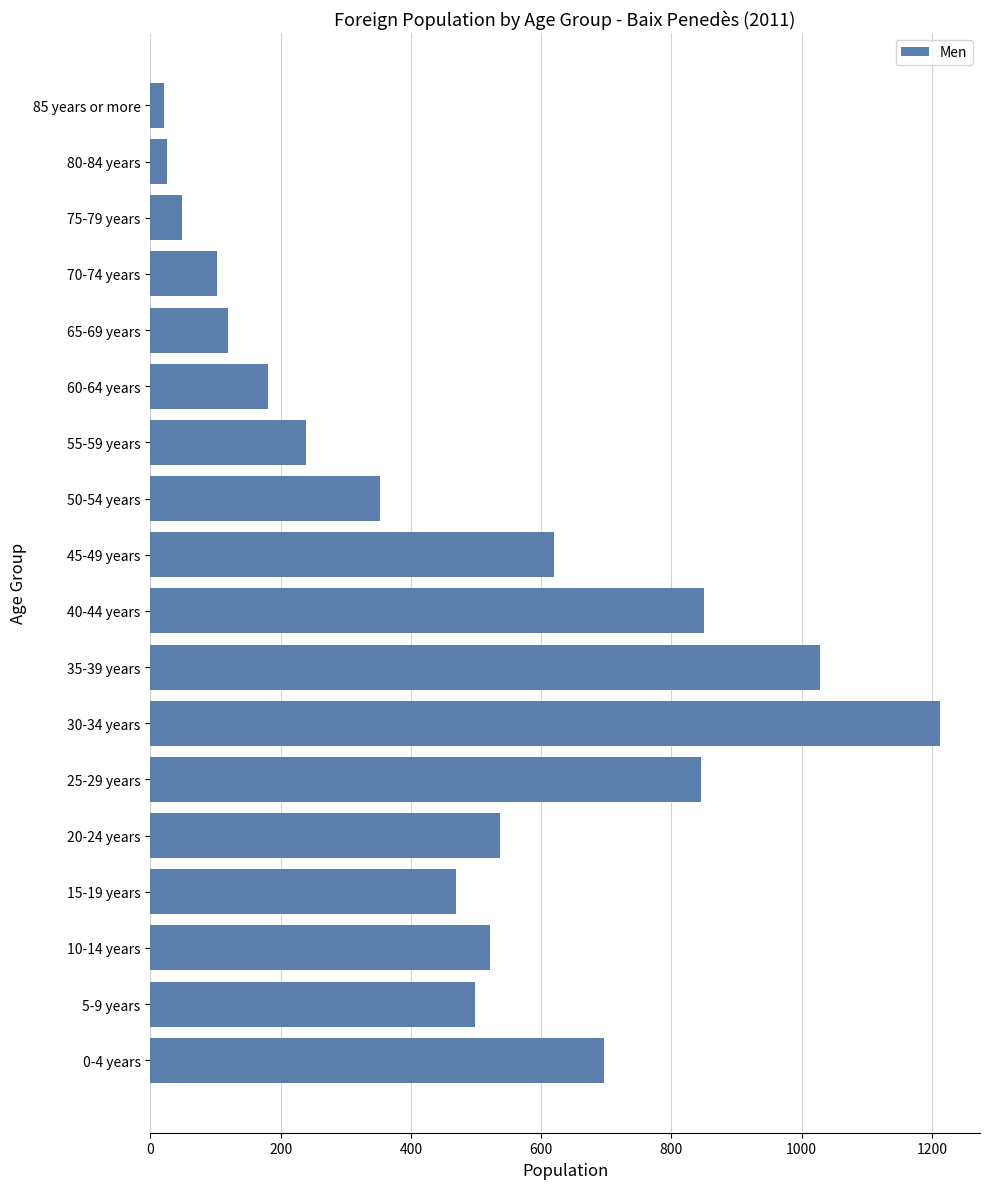

What is the difference between the maximum and minimum values?

1192